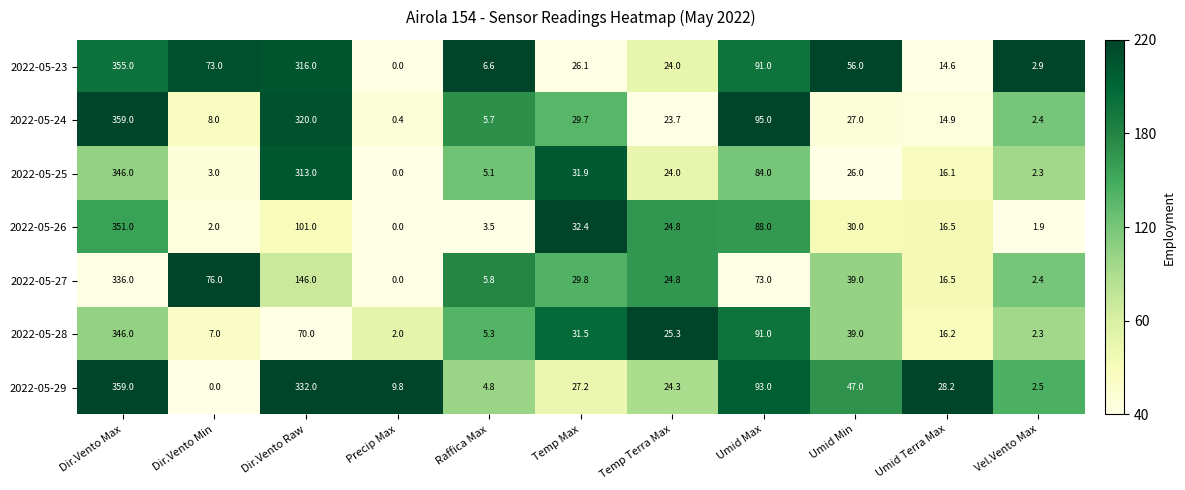

At which category is the sum across all series the highest?

Dir.Vento Max